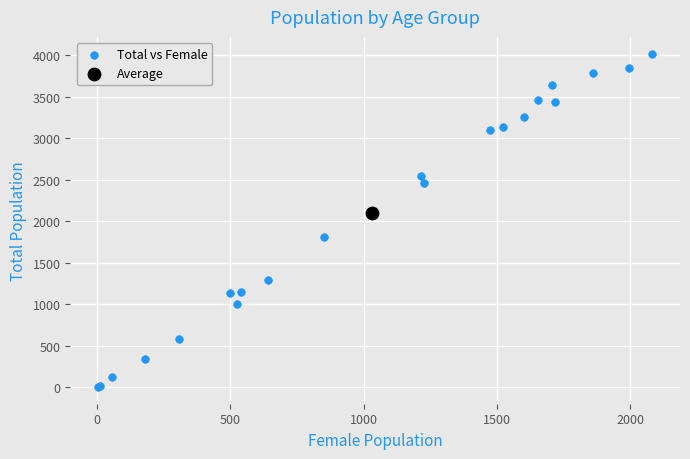

What are all the series names shown in the legend?

Total vs Female, Average